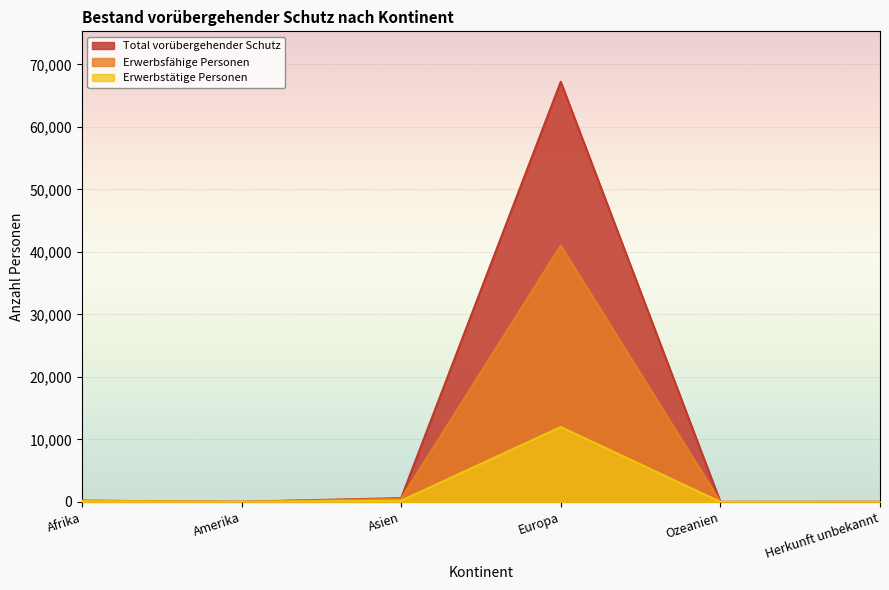

At how many categories does at least one series exceed 44328?

1